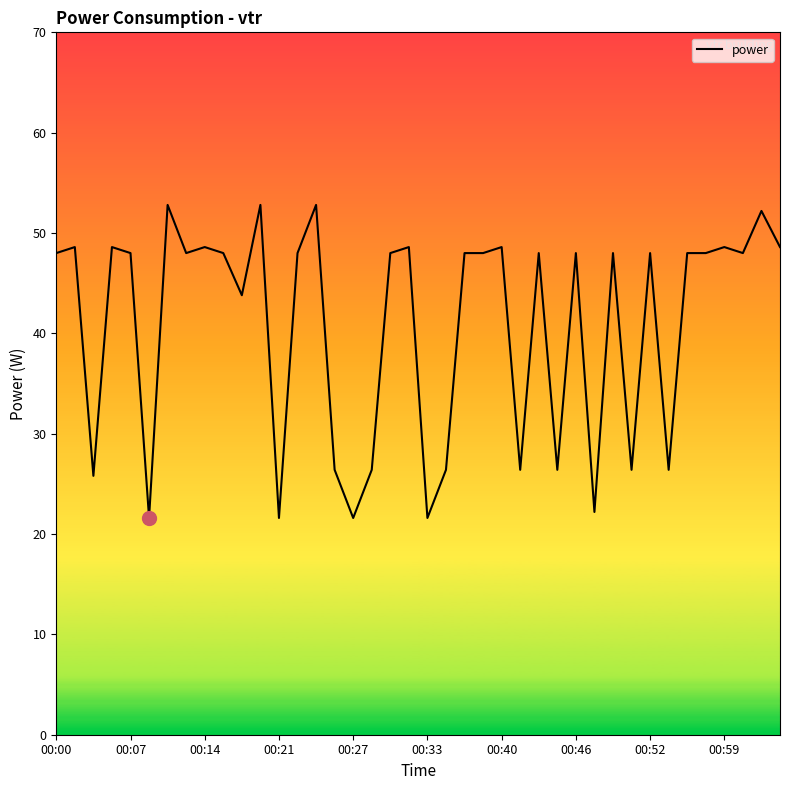

What is the greatest value displayed?

52.8